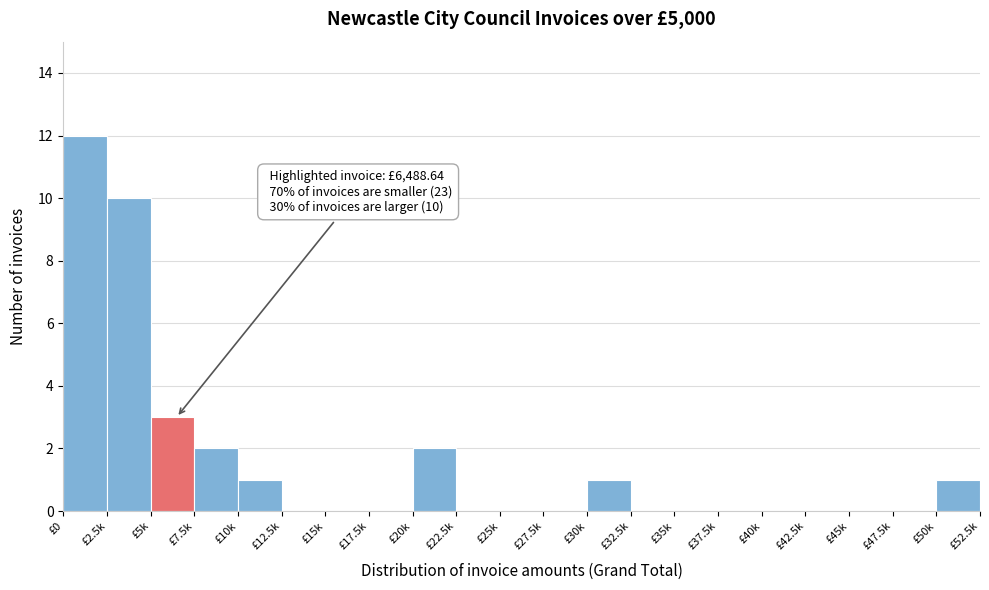

Reading left to right, transcribe all the data shown in this chart.

£0=12	£2.5k=10	£5k=3	£7.5k=2	£10k=1	£12.5k=0	£15k=0	£17.5k=0	£20k=2	£22.5k=0	£25k=0	£27.5k=0	£30k=1	£32.5k=0	£35k=0	£37.5k=0	£40k=0	£42.5k=0	£45k=0	£47.5k=0	£50k=1